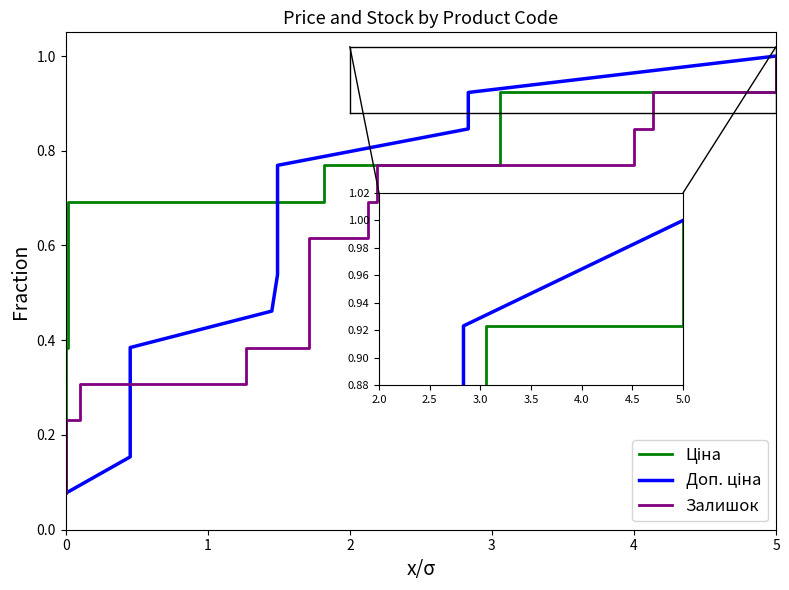

True or false: Доп. ціна has more than 2 points higher than both neighbors.

False